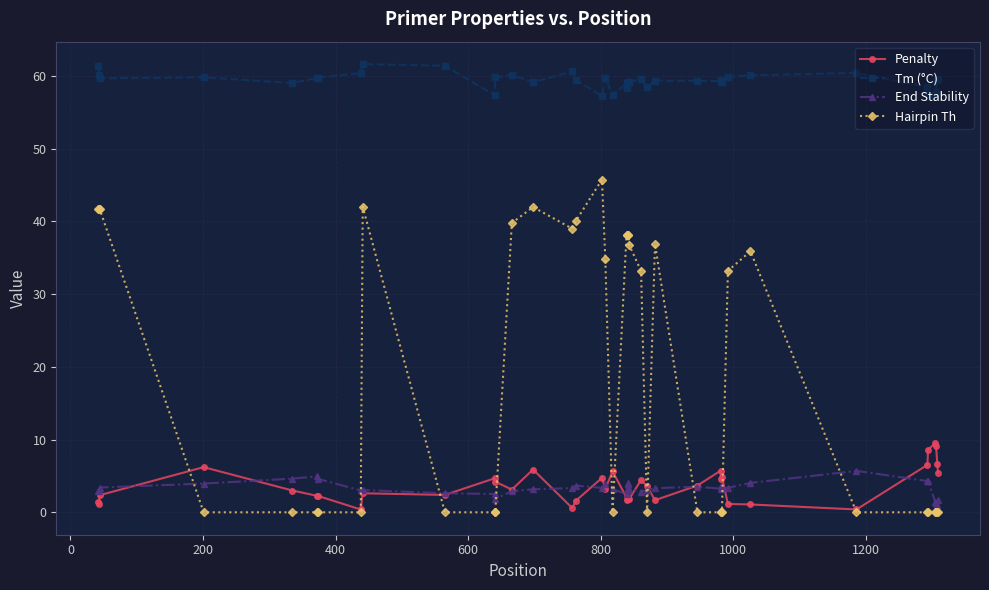

Which series has the largest total across all categories?

Tm (°C)